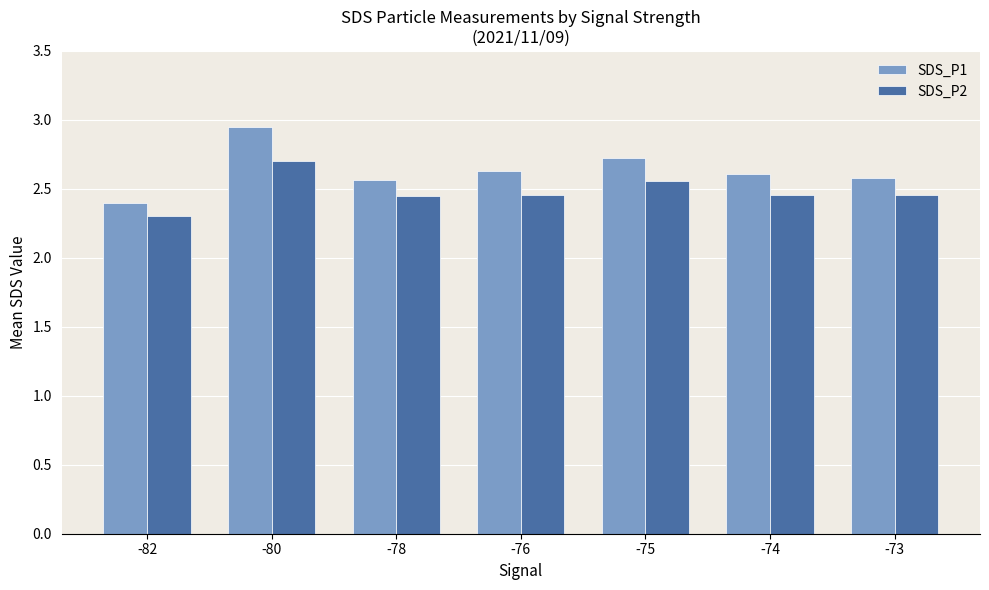

What is the difference between the maximum and minimum values in the SDS_P2 series?

0.4